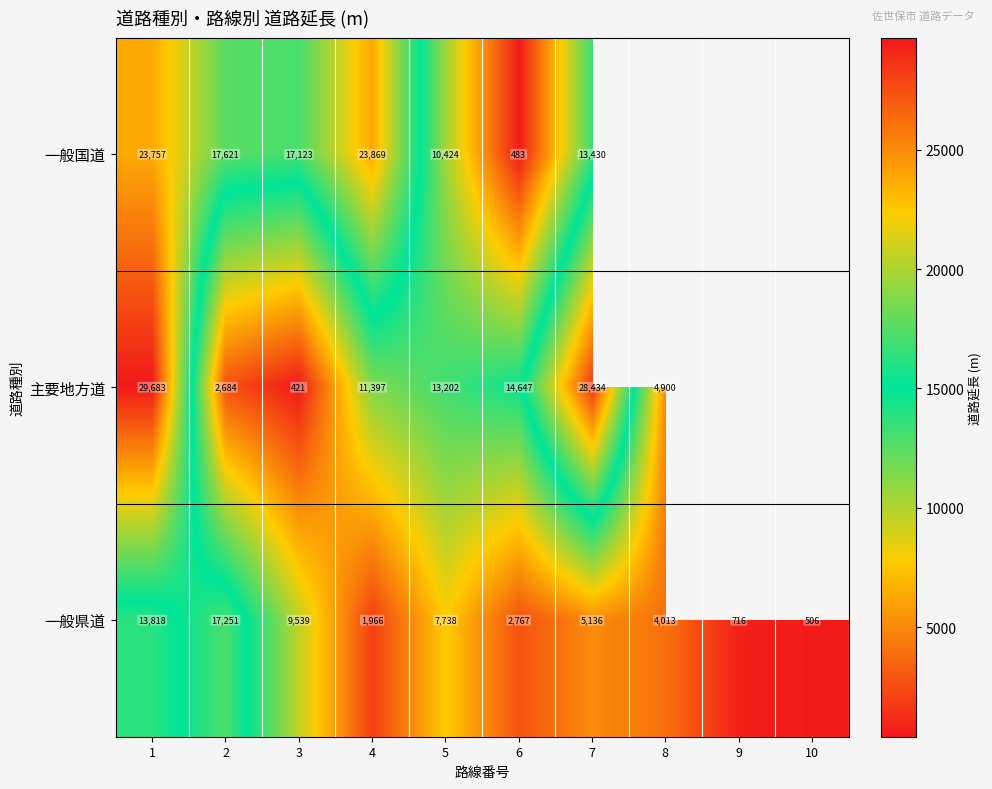

What is the lowest value of the 一般県道 series?

506